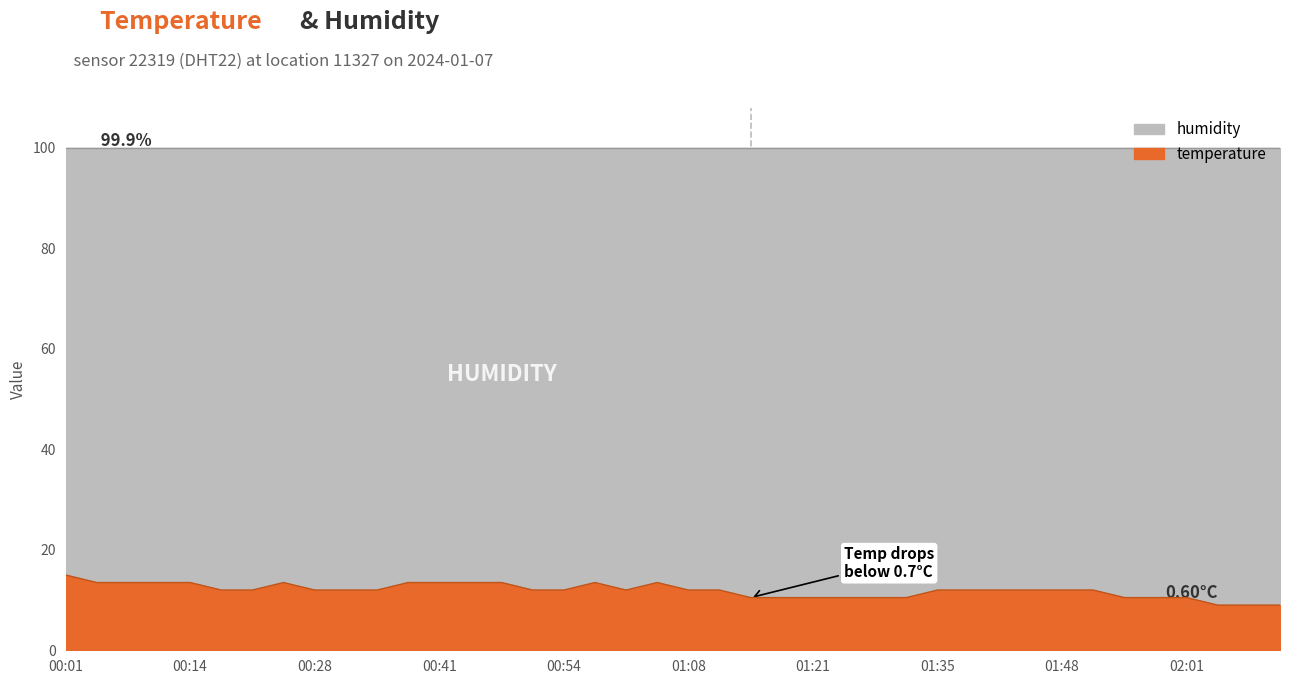

What is the label of the 29th point from the right?

00:38